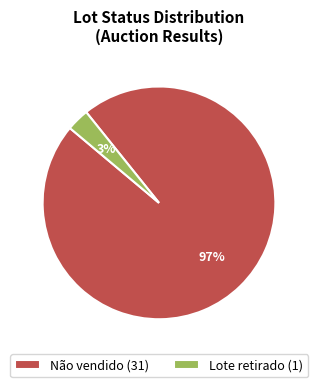

Does any single category account for the majority?

Yes